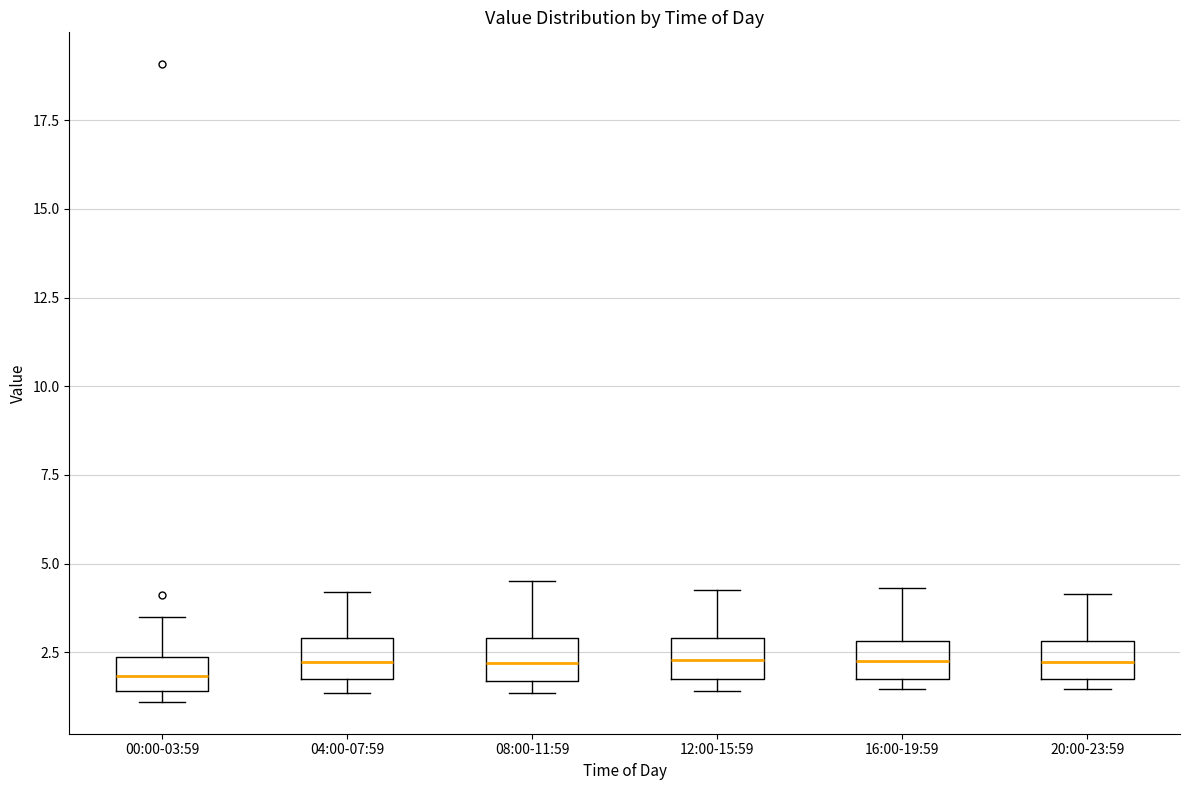

Where is the upper edge of the box for 08:00-11:59 on the y-axis? The values are not printed on the chart, so give them approximately, as read against the axis.

3.0